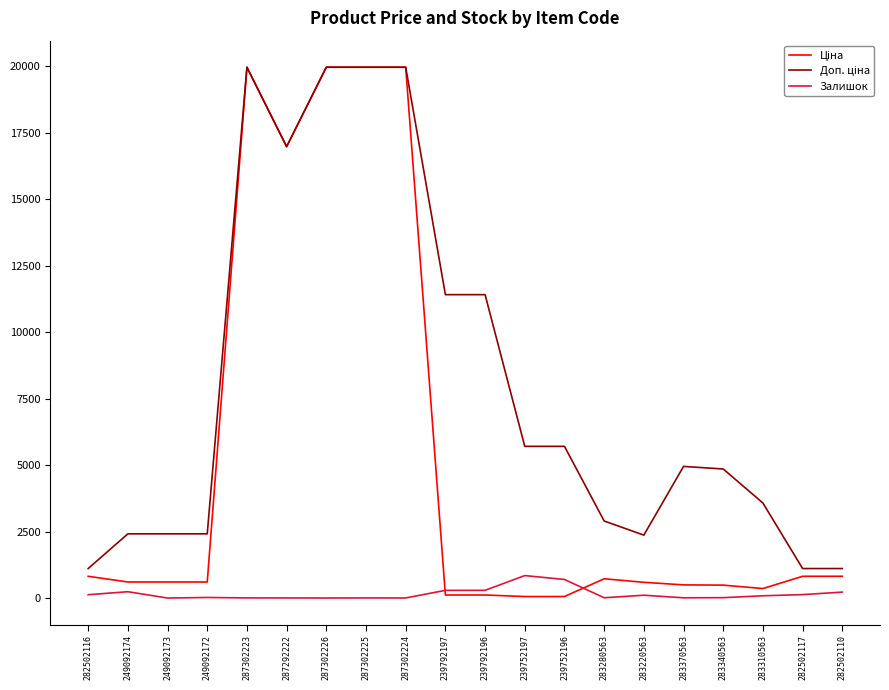

What position from the left is 287302226?

7